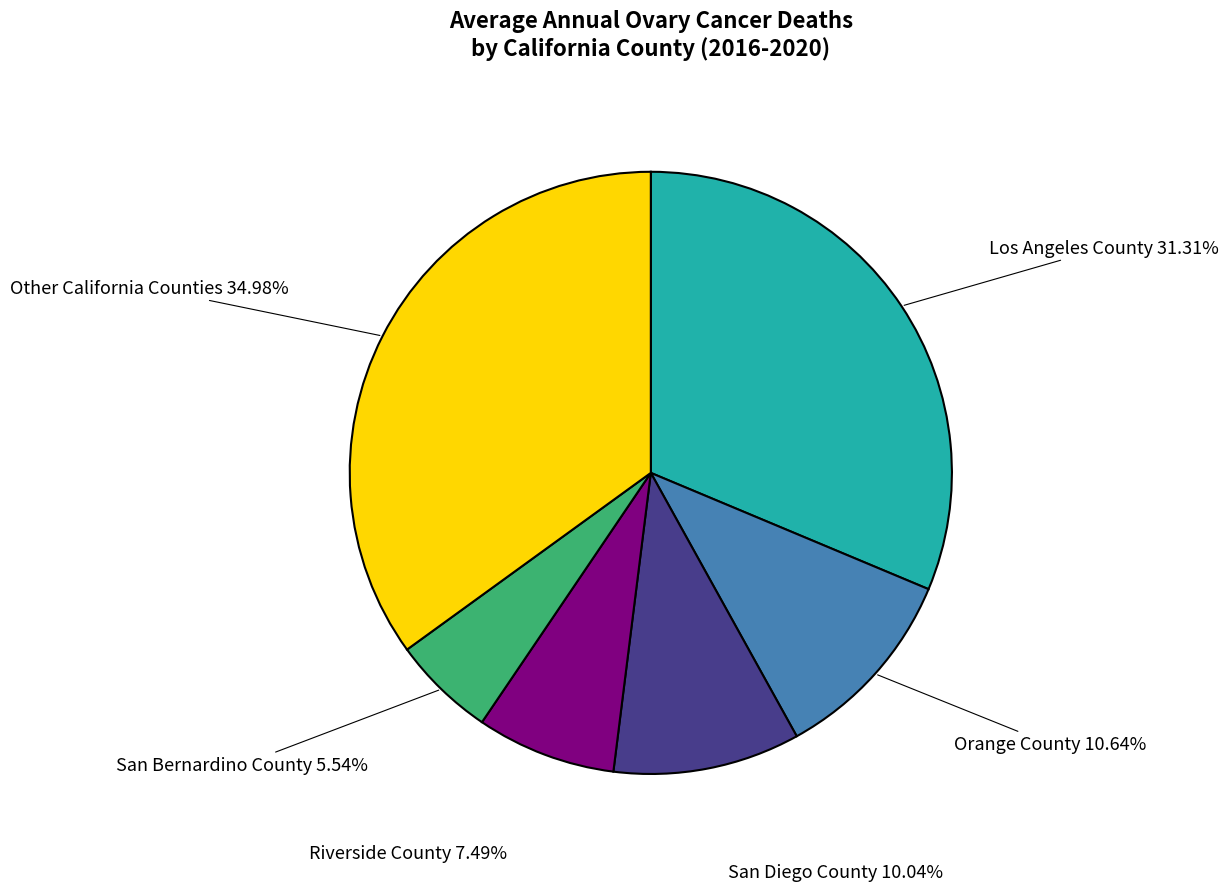

Does any single category account for the majority?

No